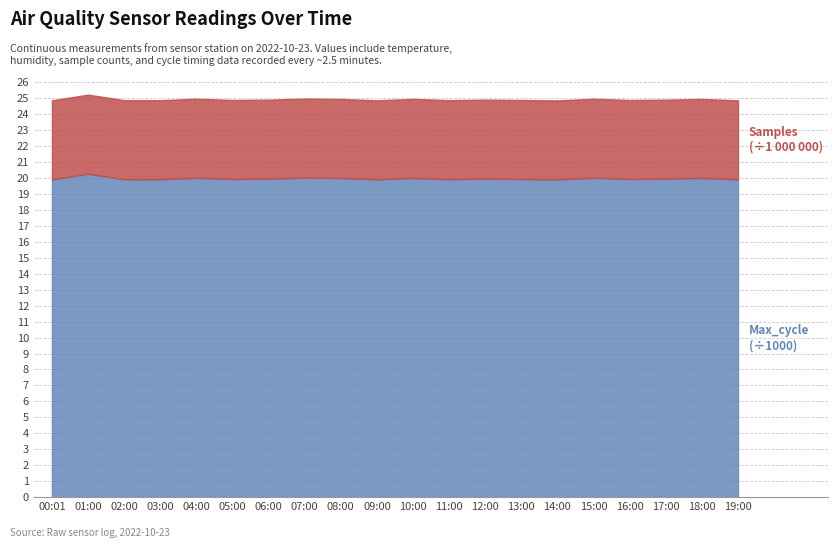

What position from the left is 10:00?

11